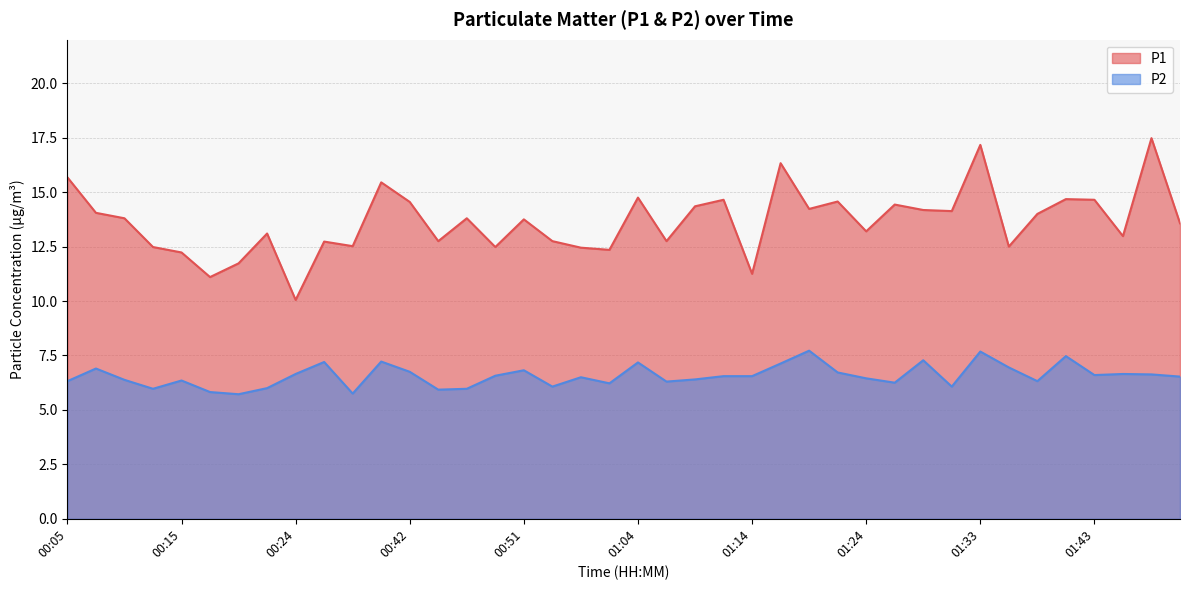

At which label is P2 closest to 6?

00:22